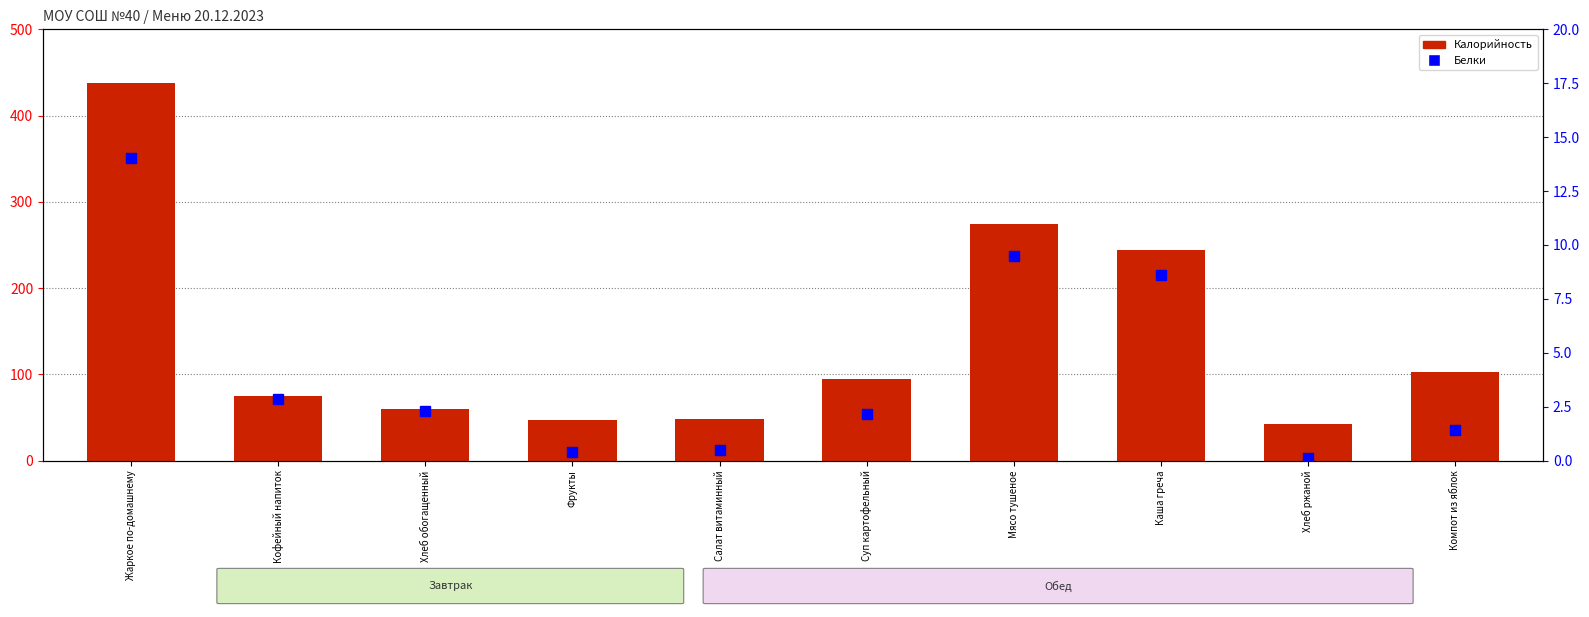

At Каша греча, list the series in order from smallest to largest.

Белки, Калорийность